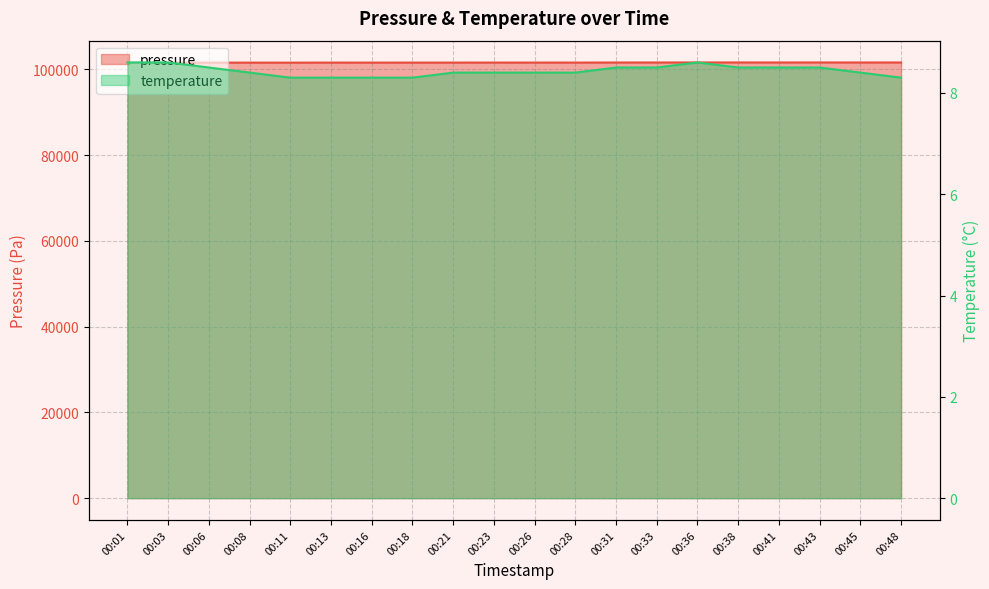

How many values in the pressure series exceed 101550?

9